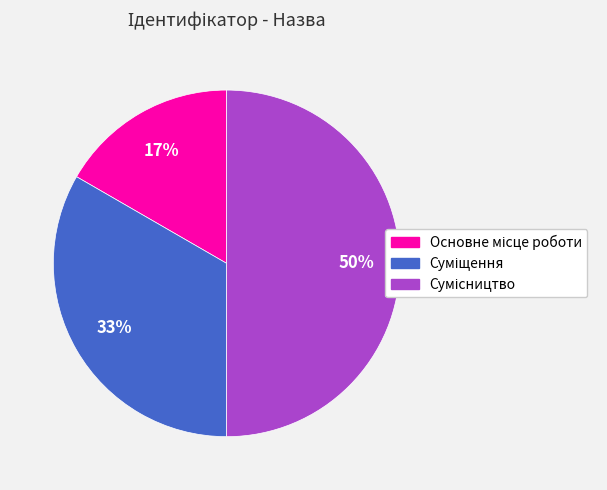

To the nearest percent, what is the difference between the largest and smallest slice percentages?

33%